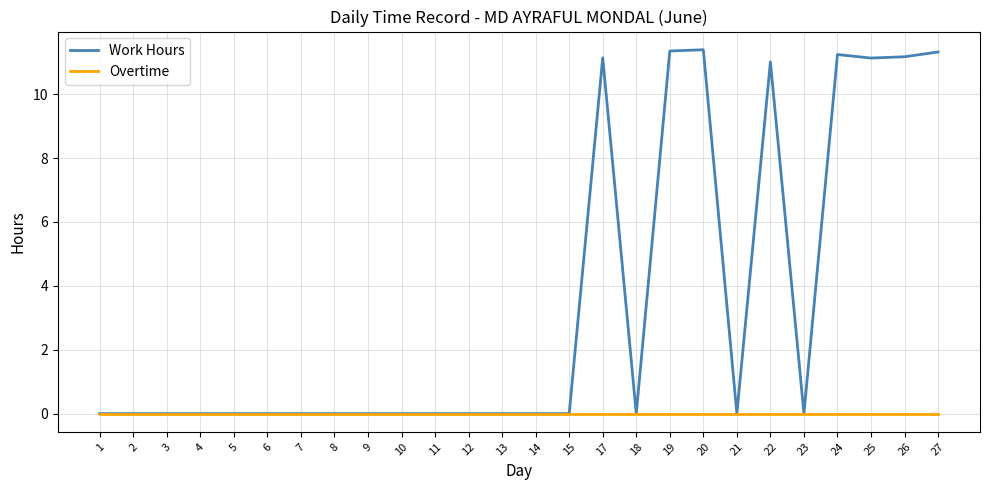

The Overtime series shows 0.0 at 8. True or false?

True